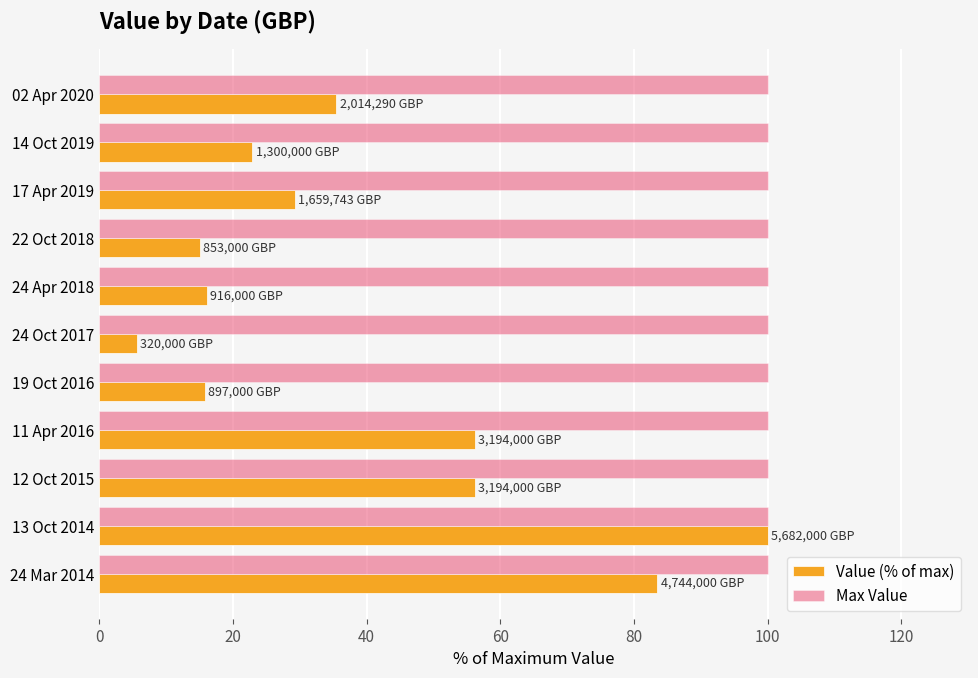

What is the highest value of the Max Value series?

100.0